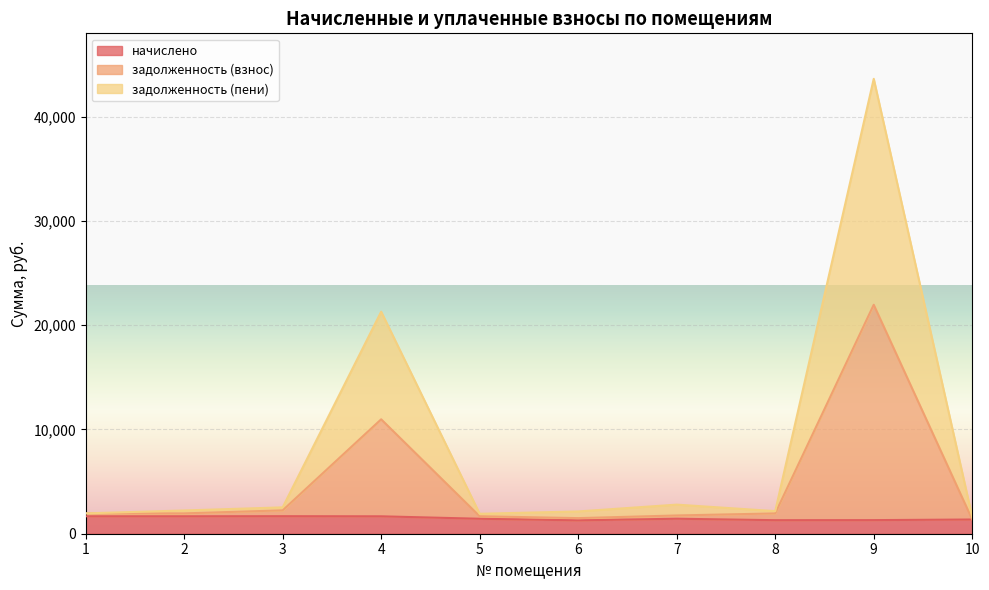

Reading left to right, extract all data points from this chart.

начислено: 1=1672.1	2=1672.1	3=1681.0	4=1669.1	5=1434.5	6=1280.1	7=1437.5	8=1297.9	9=1303.9	10=1363.3
задолженность (взнос): 1=1950.8	2=1950.8	3=2241.4	4=10969.4	5=1673.6	6=1495.4	7=1749.6	8=1947.2	9=21952.5	10=1363.3
задолженность (пени): 1=1950.8	2=2229.5	3=2527.5	4=21290.5	5=1912.7	6=2135.8	7=2789.3	8=2165.8	9=43616.0	10=1590.5